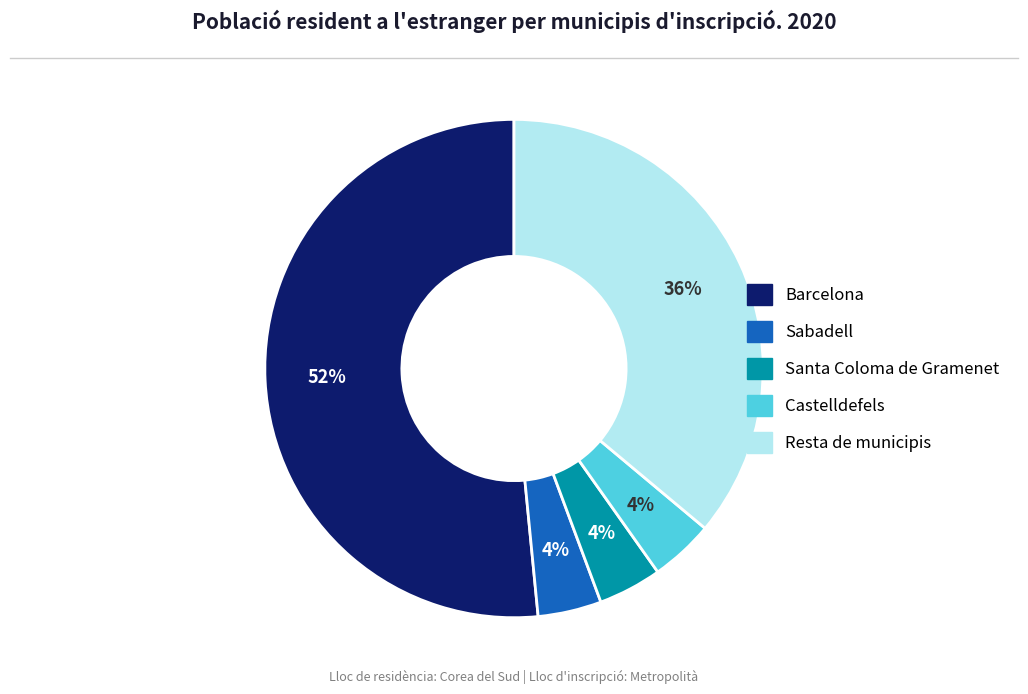

Is the sum of Sabadell and Santa Coloma de Gramenet greater than half?

No